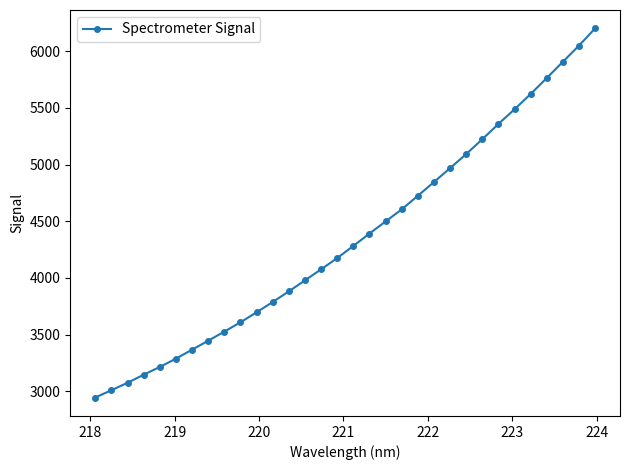

How many lines are shown in the chart?

1